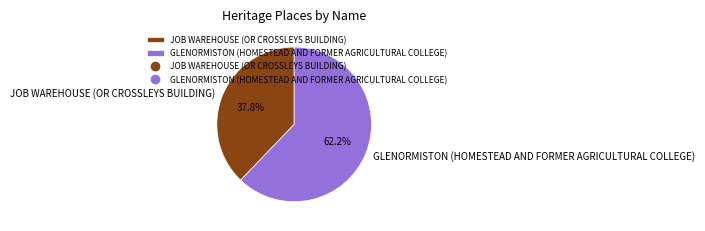

Approximately how many times larger is the value at GLENORMISTON (HOMESTEAD AND FORMER AGRICULTURAL COLLEGE) compared to JOB WAREHOUSE (OR CROSSLEYS BUILDING)?

1.6